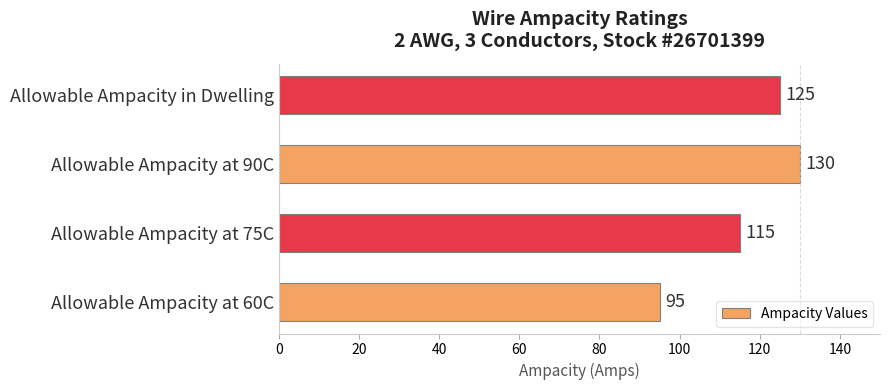

The chart shows a value of 79 at Allowable Ampacity in Dwelling. True or false?

False